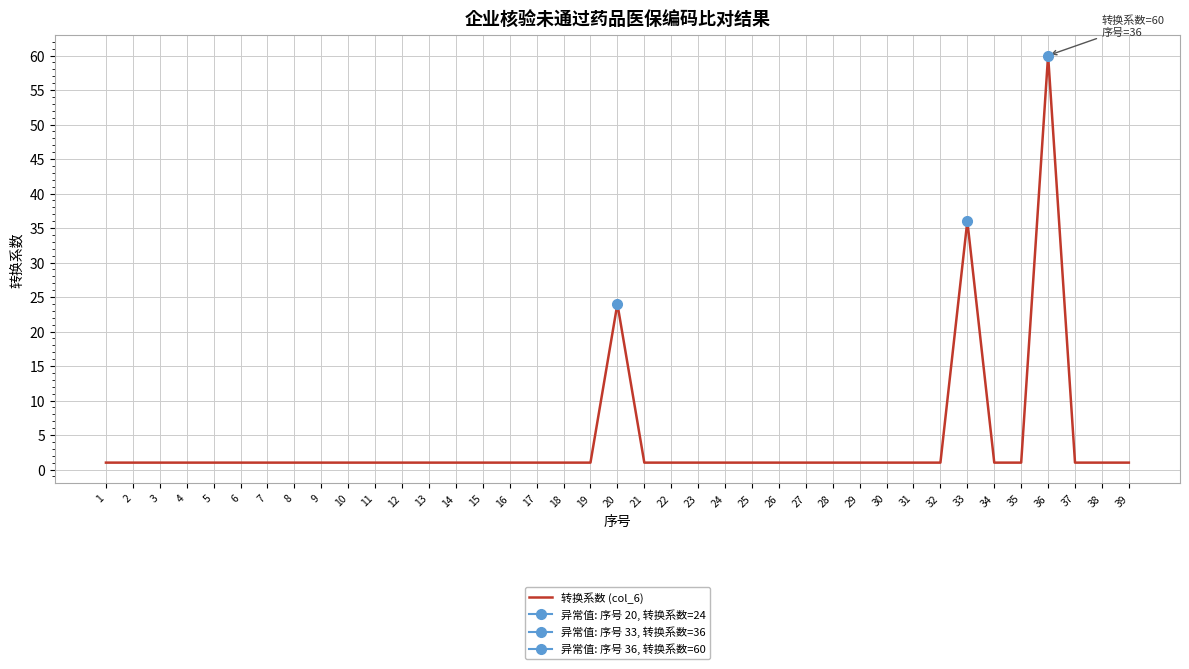

Rank the categories by value from lowest to highest.

1, 2, 3, 4, 5, 6, 7, 8, 9, 10, 11, 12, 13, 14, 15, 16, 17, 18, 19, 21, 22, 23, 24, 25, 26, 27, 28, 29, 30, 31, 32, 34, 35, 37, 38, 39, 20, 33, 36